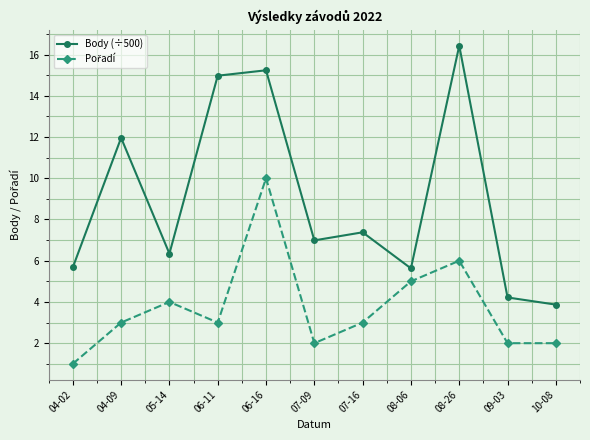

What is the label of the 4th point from the left?

06-11